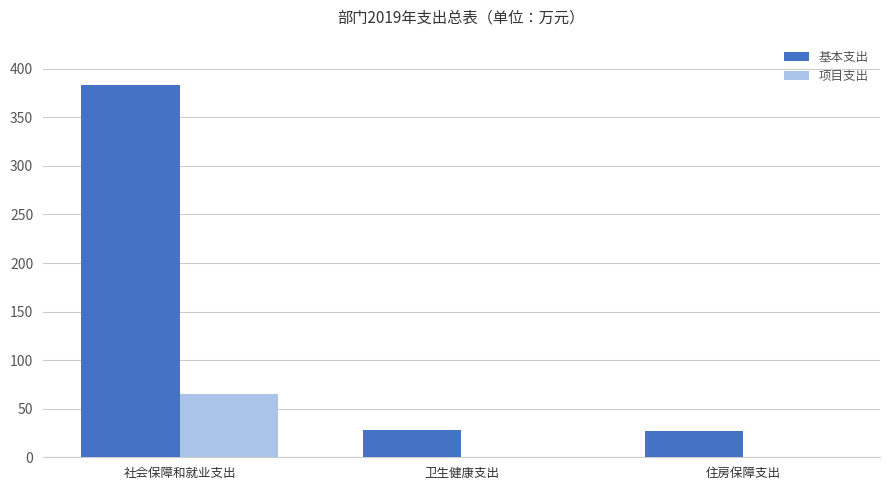

Count the 项目支出 values in the range 0 to 65.

3